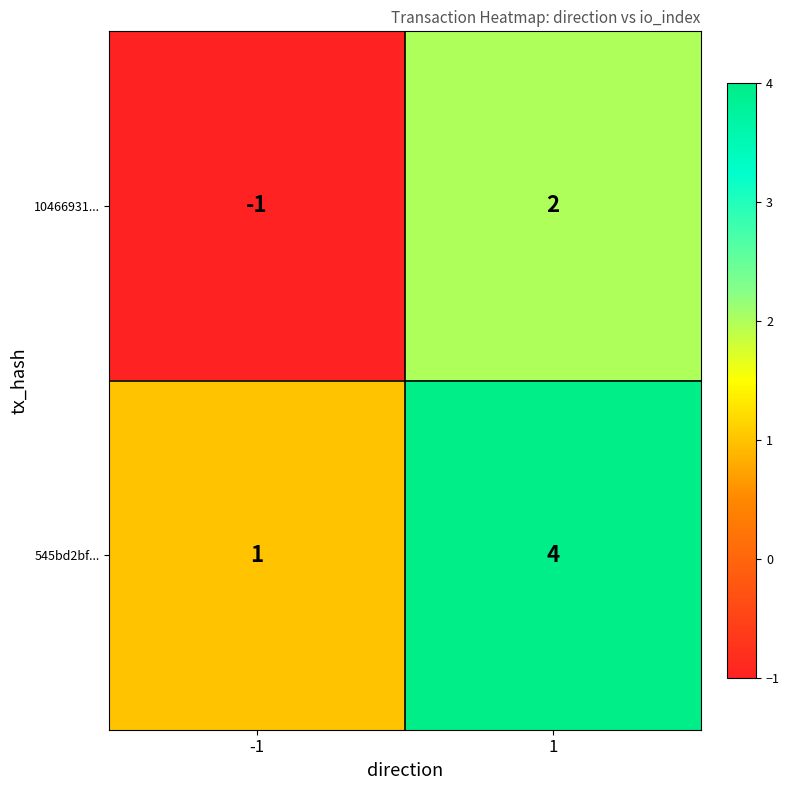

What is the sum of all 545bd2bf... values?

5